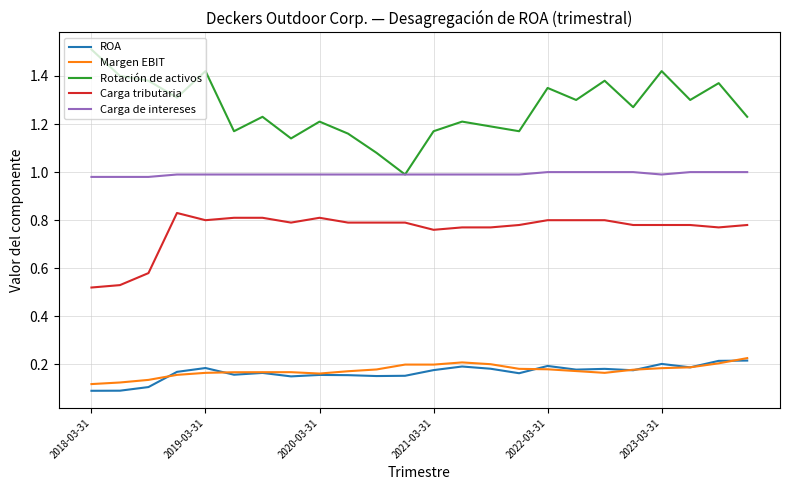

Count the ROA values in the range 0 to 1.

24